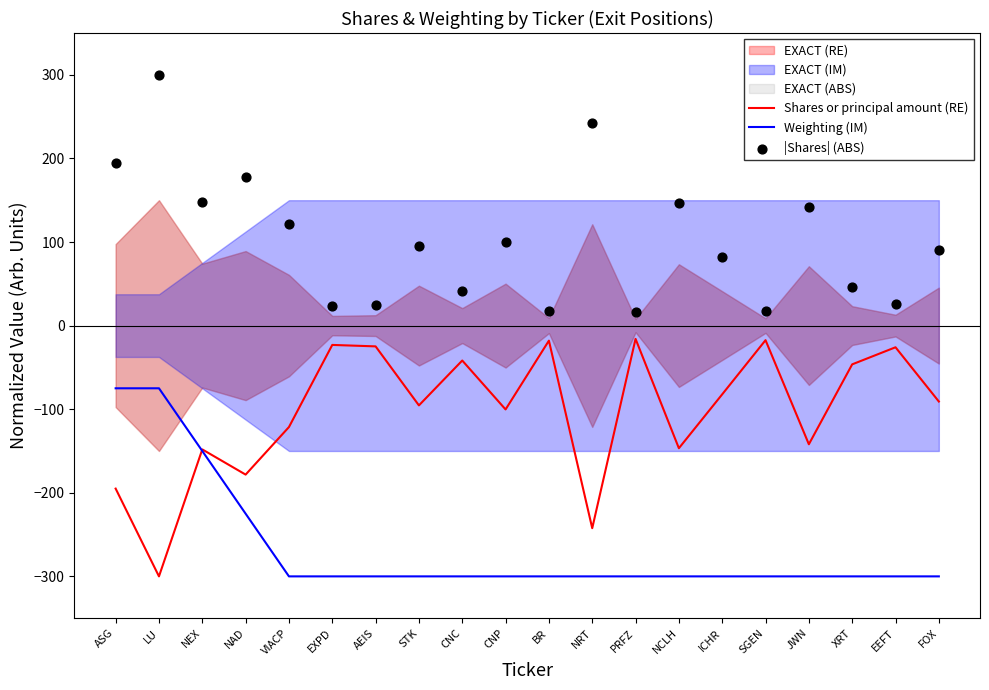

The Weighting (IM) series shows -129.4 at EXPD. True or false?

False